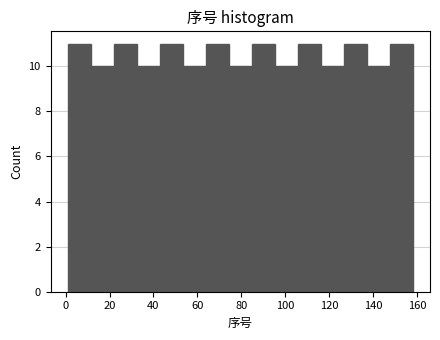

Reading left to right, list every bar in this chart as the range it spans on the x-axis followed by its height. Neither the bar edges nor the heights are printed on the chart, so give them approximately, as read against the axes.

2 to 12: 11
12 to 22: 10
22 to 32: 11
32 to 42: 10
42 to 54: 11
54 to 64: 10
64 to 74: 11
74 to 84: 10
84 to 96: 11
96 to 106: 10
106 to 116: 11
116 to 126: 10
126 to 138: 11
138 to 148: 10
148 to 158: 11